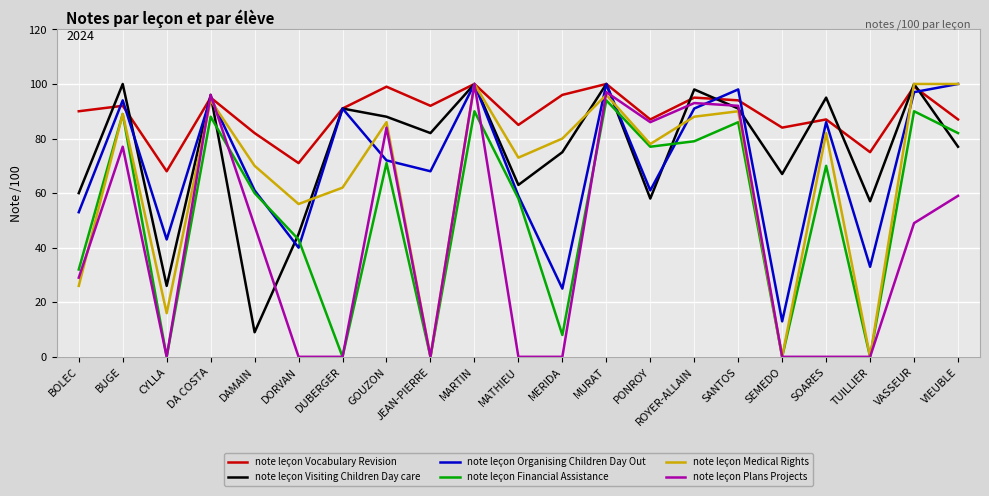

What value does the note leçon Plans Projects series have at ROYER-ALLAIN?

93